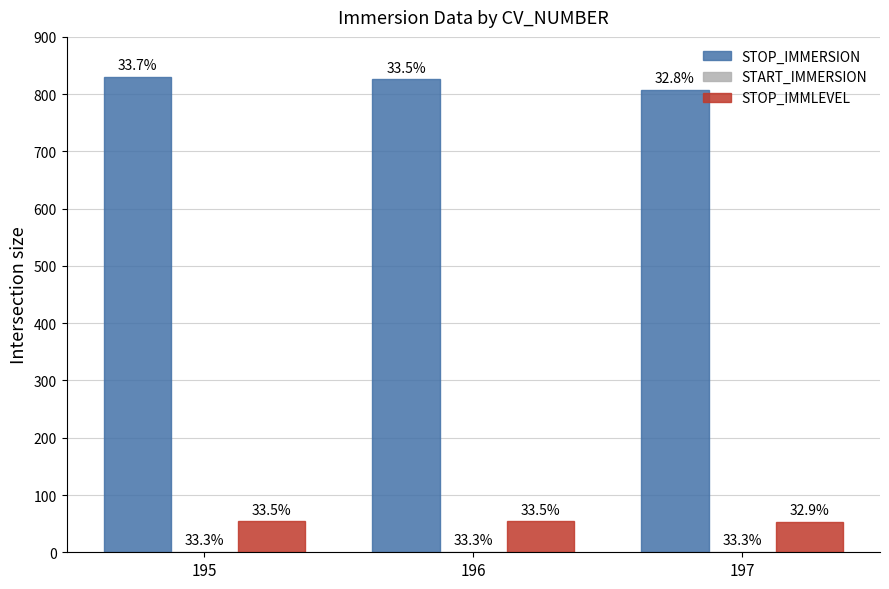

Are the bars grouped side by side (vs. stacked)?

Yes